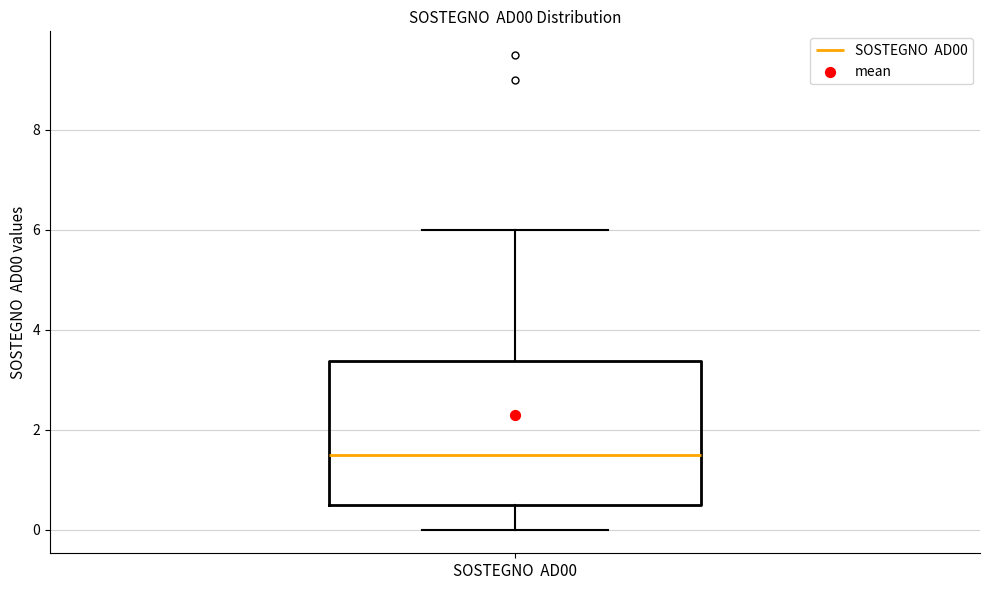

Transcribe this box plot: give where the median line is, the range the box spans, and where the two whiskers end, as read against the y-axis. The values are not printed on the chart, so give them approximately, as read against the axis.

median 1.6, box 0.6 to 3.4, whiskers 0.0 to 6.0